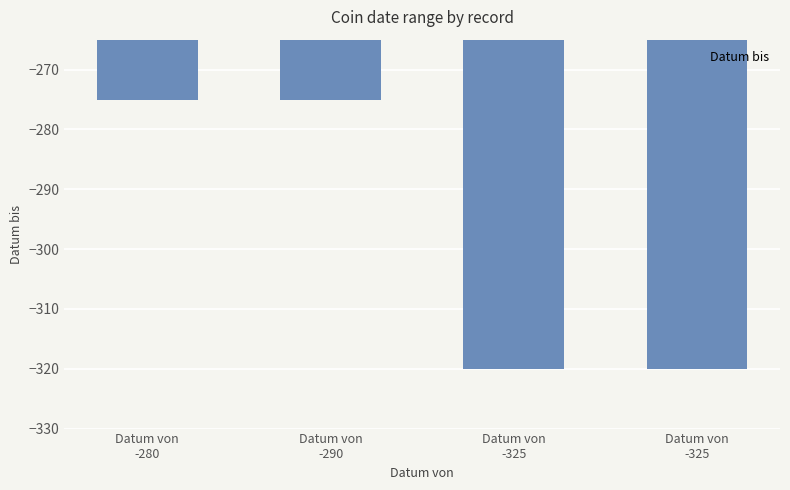

How many data points does each series have?

4